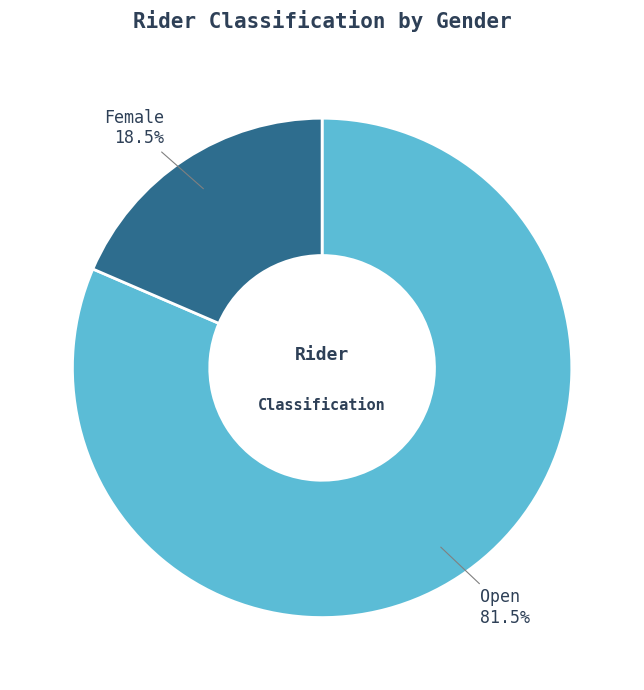

Combined, do Open and Female account for over 50%?

Yes